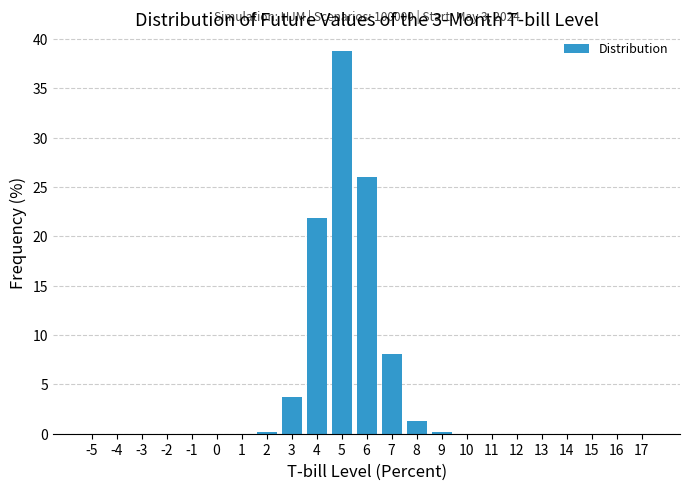

What is the maximum value shown in the chart?

38.8